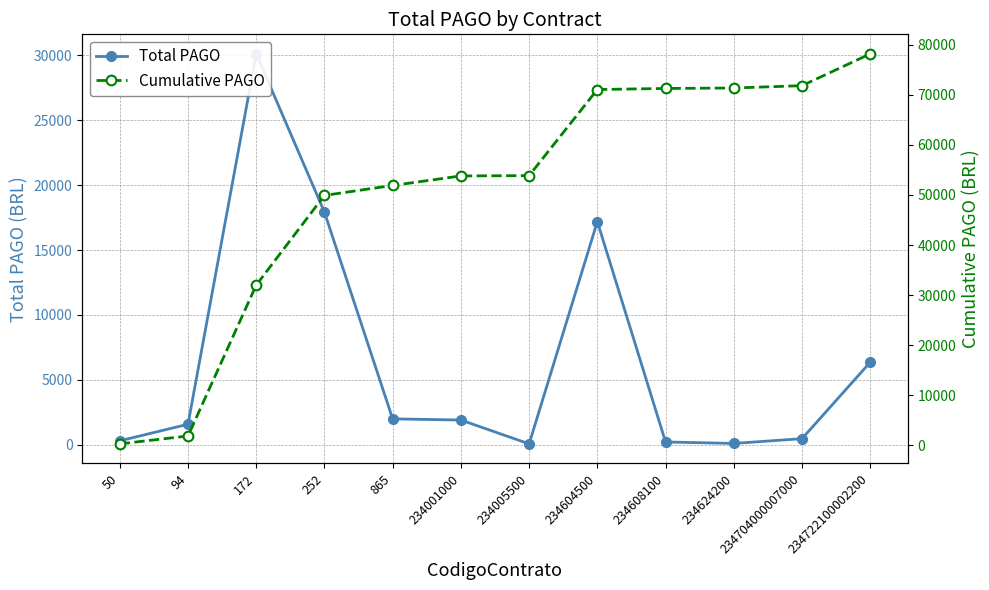

True or false: Total PAGO and Cumulative PAGO cross at least once.

False